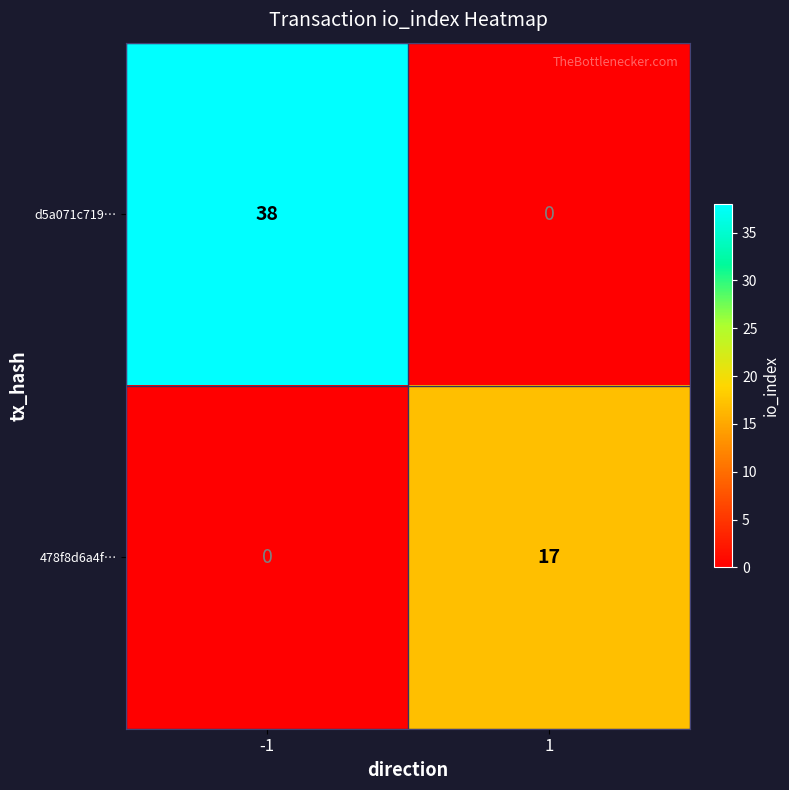

What is the highest value of the 478f8d6a4f… series?

17